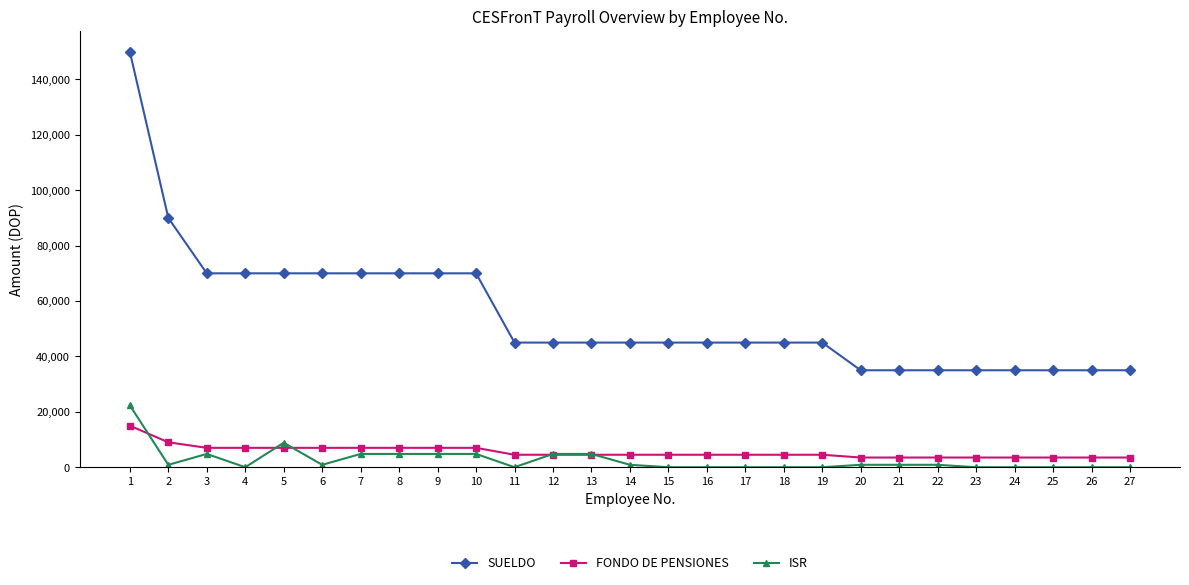

The SUELDO series shows 35000.0 at 23. True or false?

True